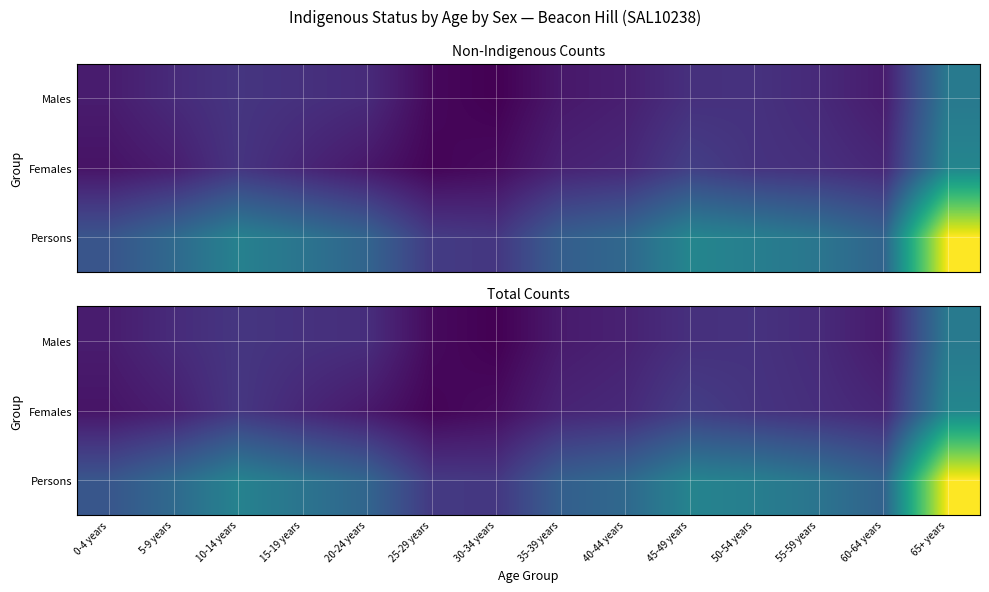

What is the spread (max minus min) of values at 60-64 years?

266